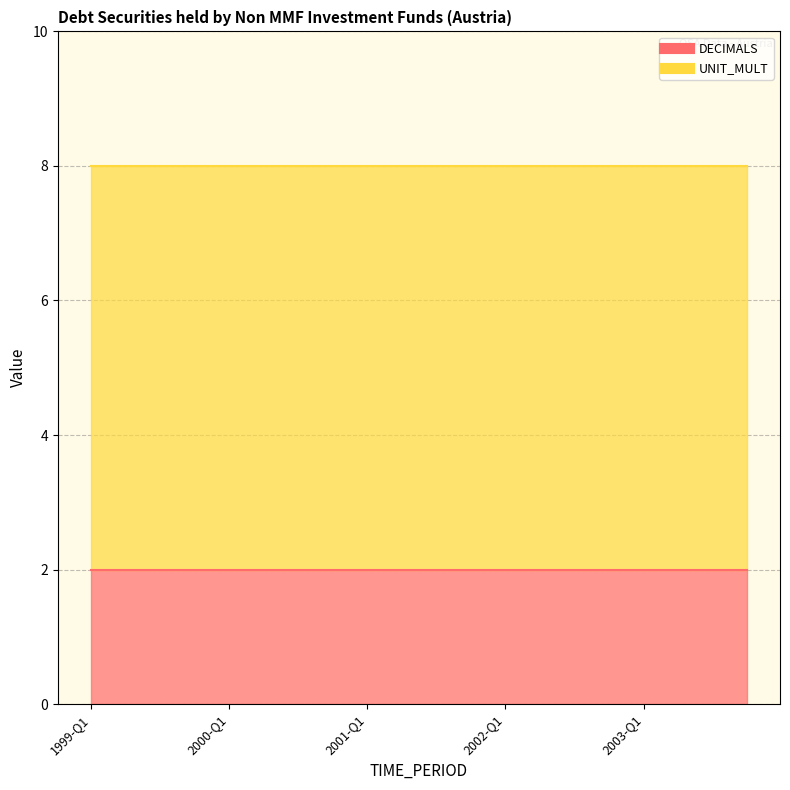

Which series has the largest range (max minus min)?

DECIMALS